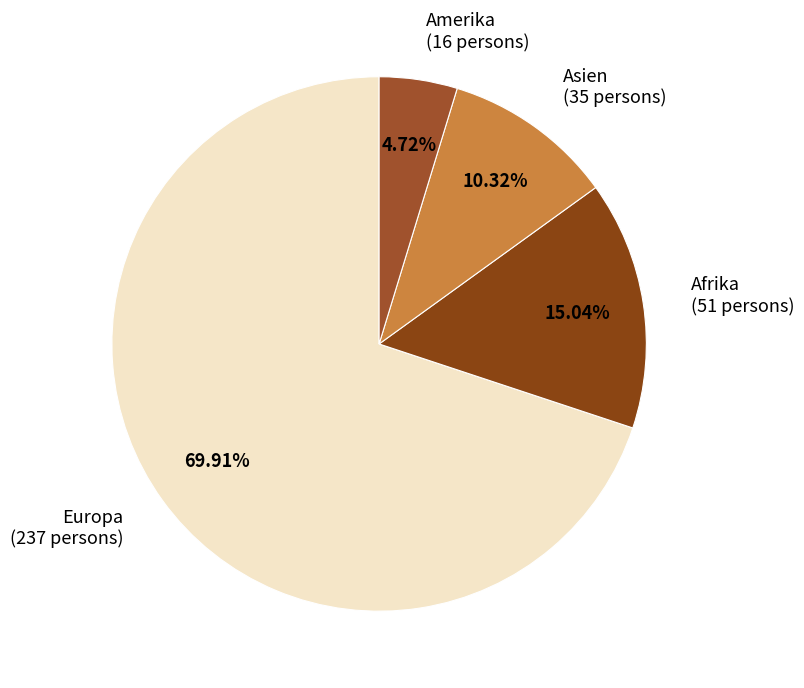

True or false: Asien accounts for 10% of the total.

True